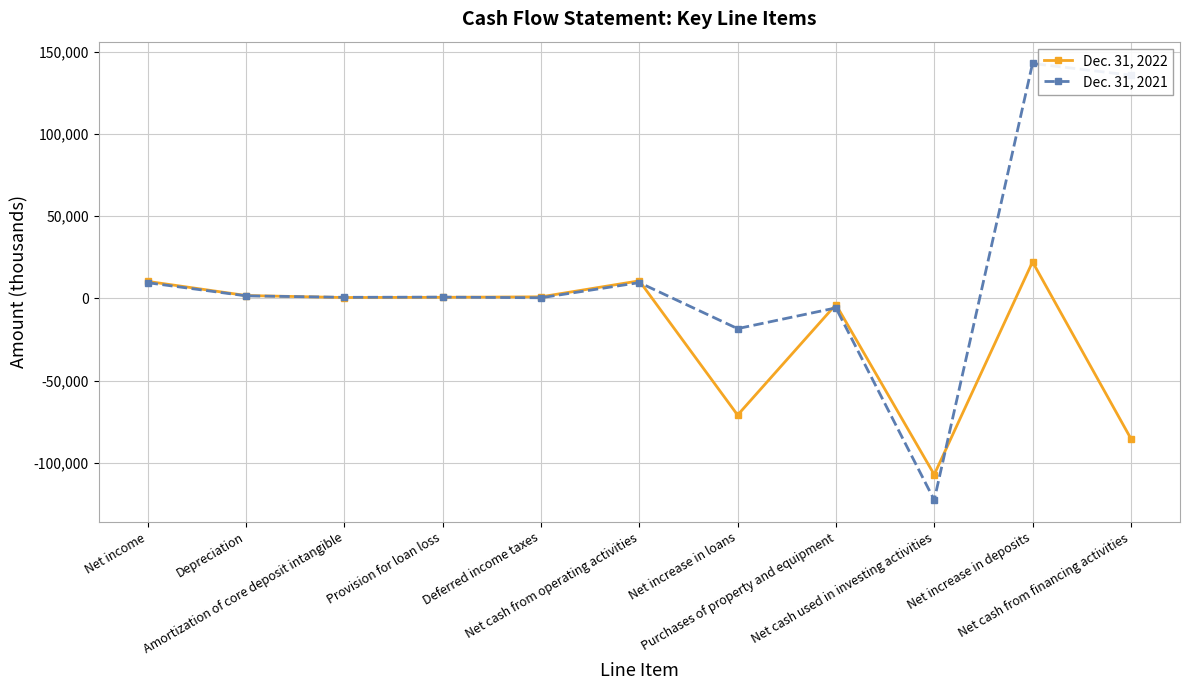

True or false: Dec. 31, 2022 has more than 0 points higher than both neighbors.

True